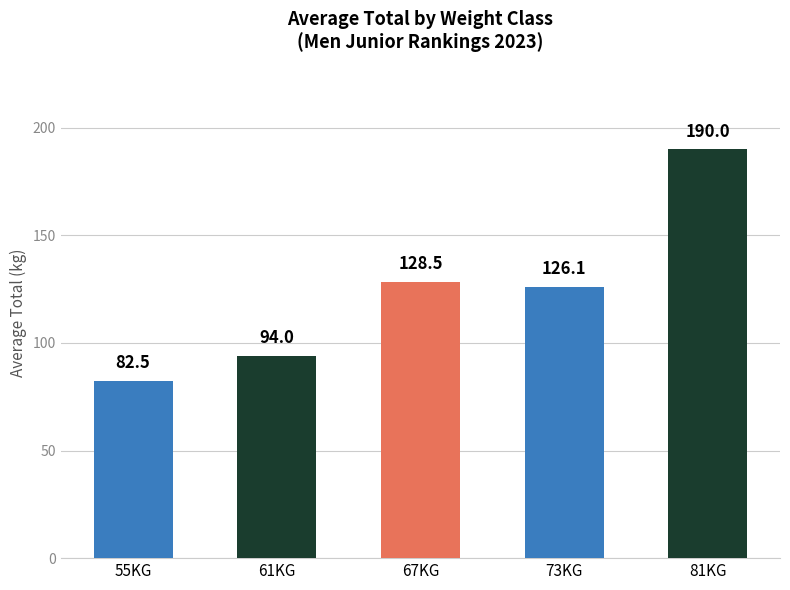

Which category has the lowest value across all series?

55KG